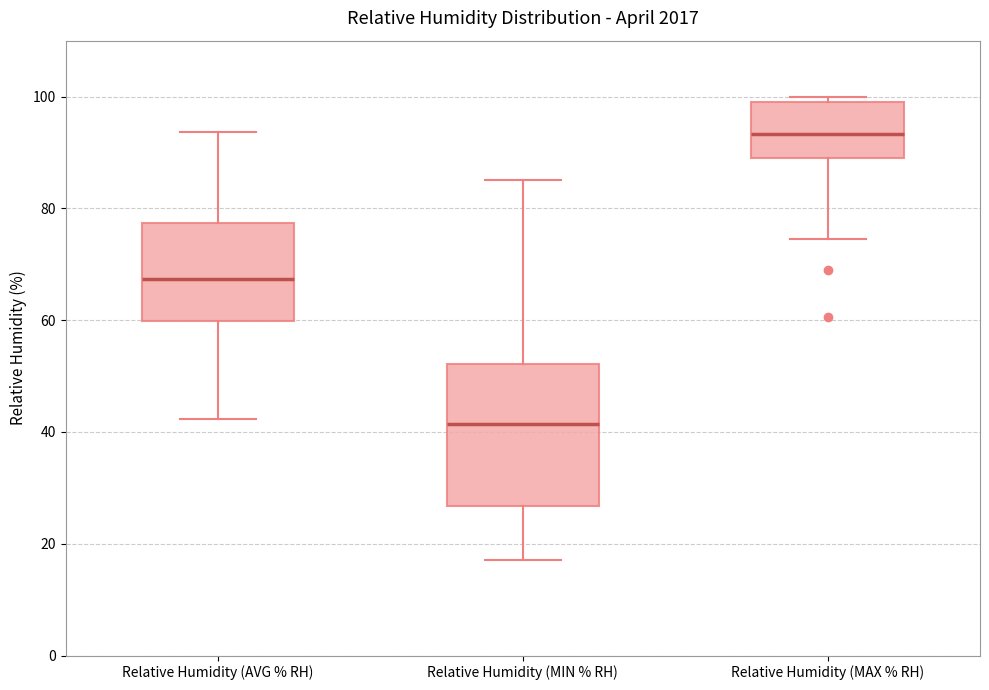

Where does the lower whisker of the box for Relative Humidity (AVG % RH) end on the y-axis? The values are not printed on the chart, so give them approximately, as read against the axis.

42